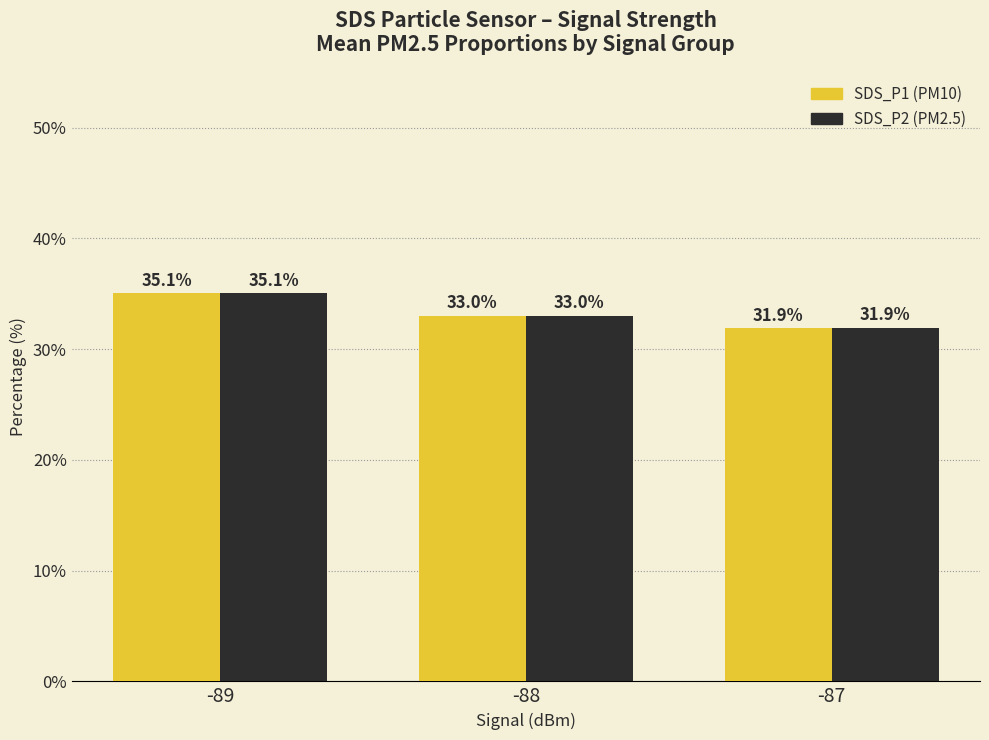

At which category does the chart reach its peak across all series?

-89